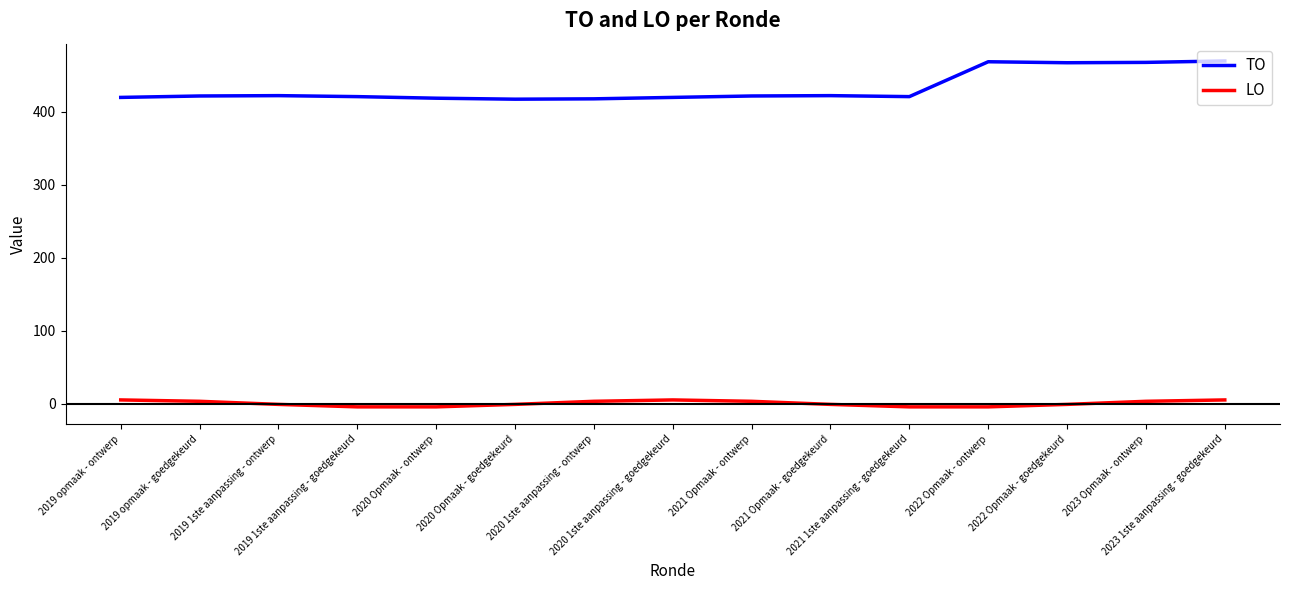

Which series has the widest spread of values?

TO